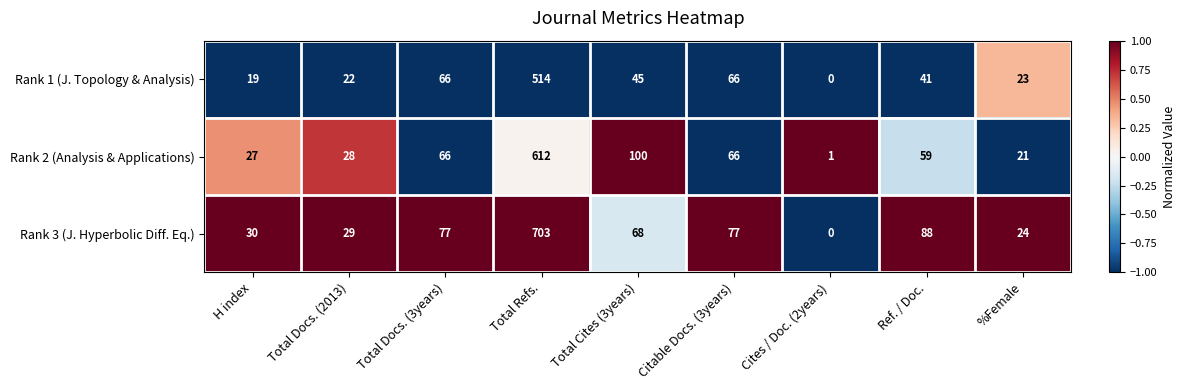

Where does the Rank 3 (J. Hyperbolic Diff. Eq.) series first go above 68?

Total Docs. (3years)